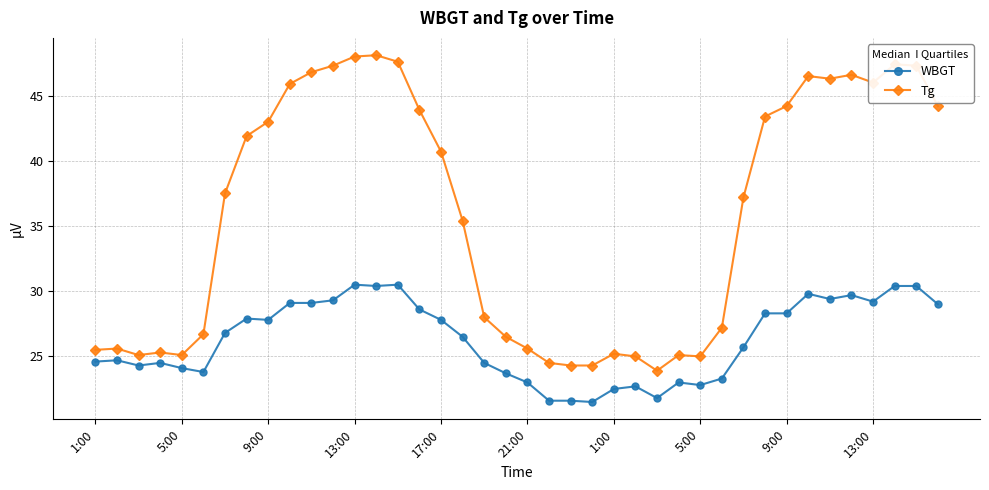

Which series has the largest range (max minus min)?

Tg